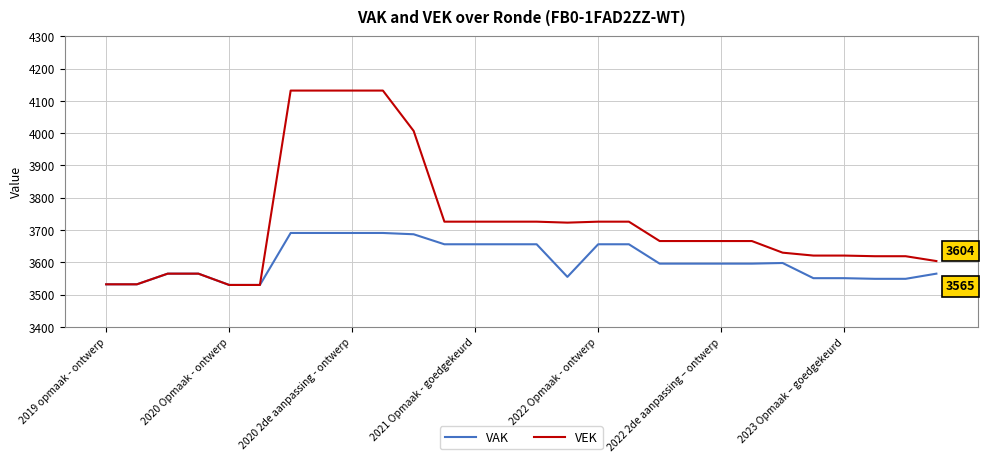

Rank the series by their maximum value, from highest to lowest.

VEK, VAK